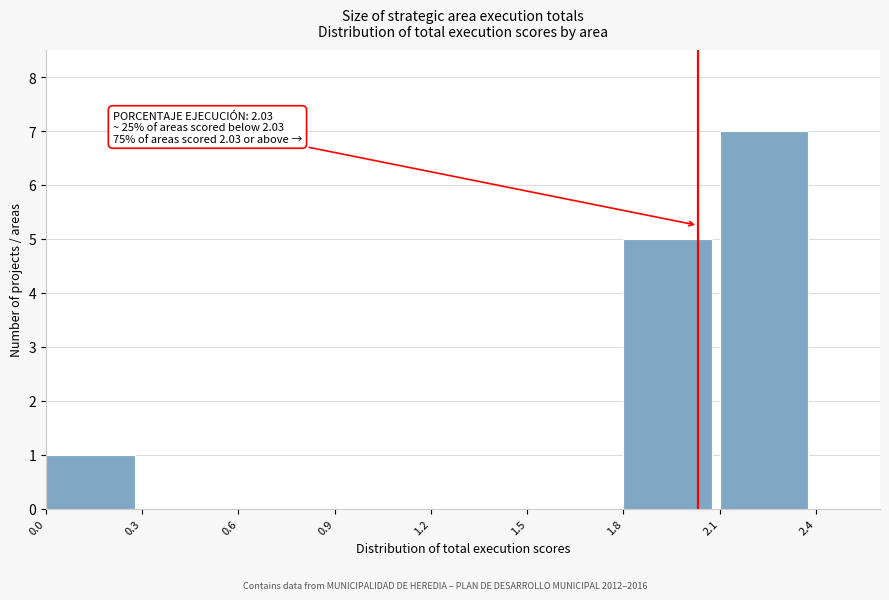

Over which range of the x-axis is the bar tallest?

2.1 to 2.4